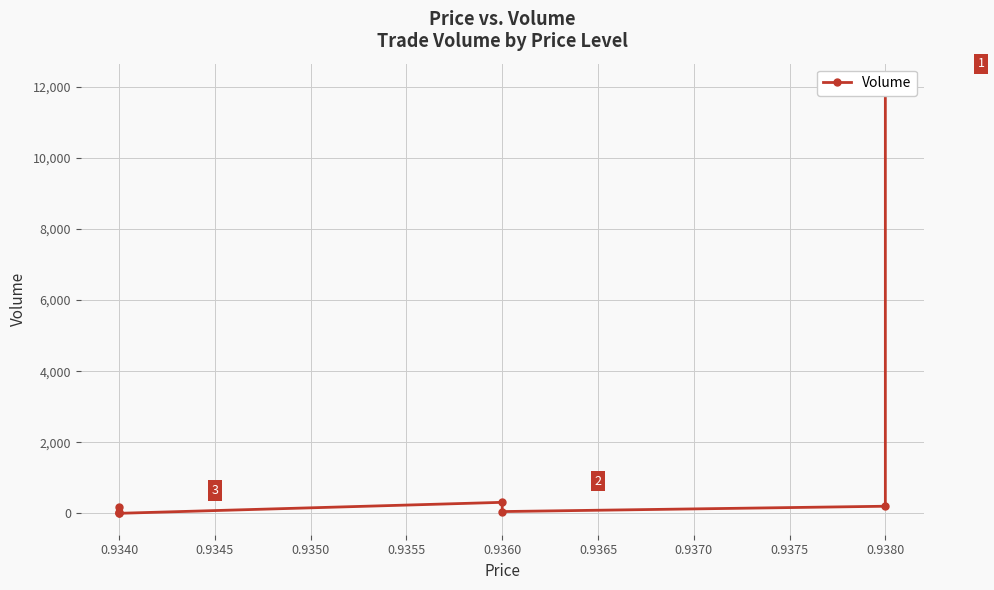

The value at 0.9360 is 50. True or false?

True